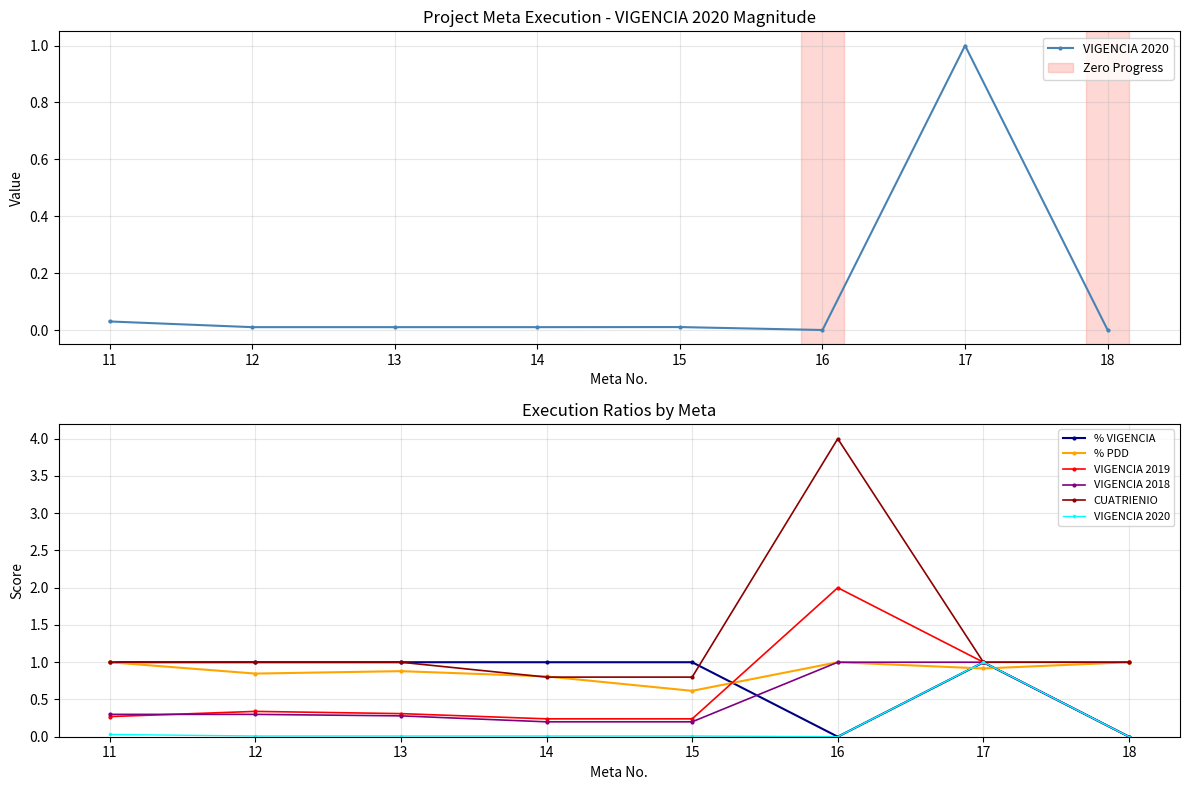

Where is % VIGENCIA nearest to the value 0?

16